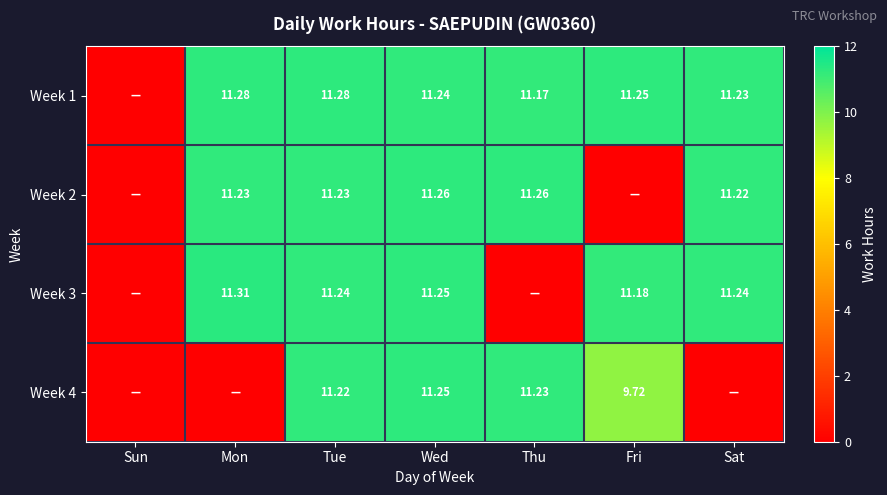

Is the value of Week 2 at Sat greater than the value of Week 4 at Thu?

No